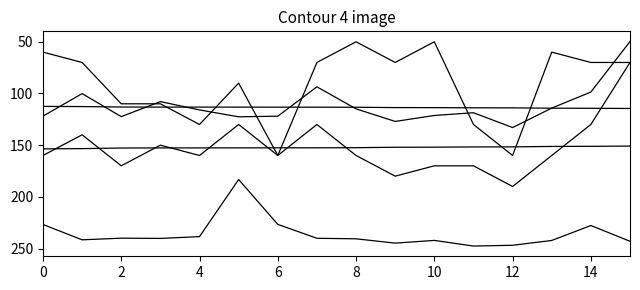

Does the chart display data point markers on the line(s)?

No